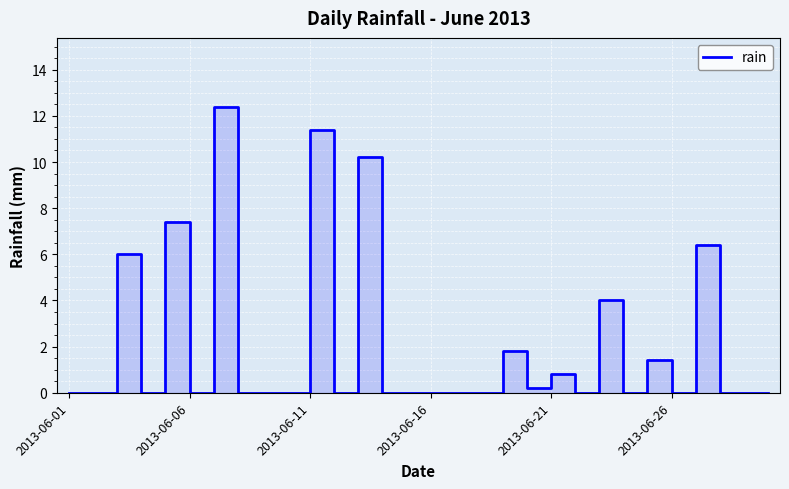

How many categories are shown in the chart?

30